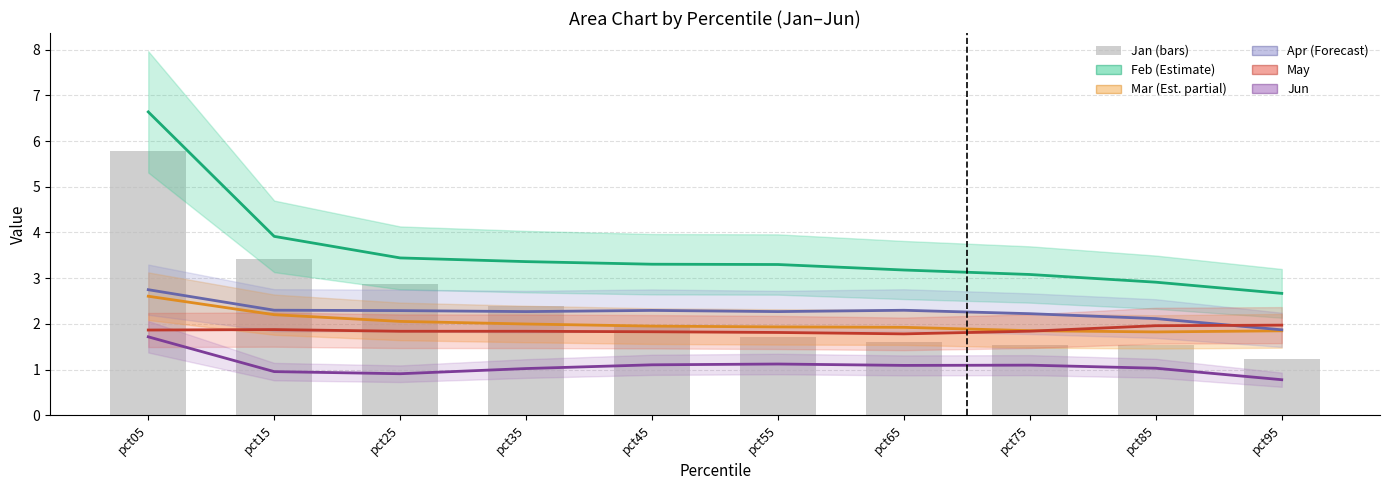

What is the difference between the maximum and minimum values in the Mar series?

0.8